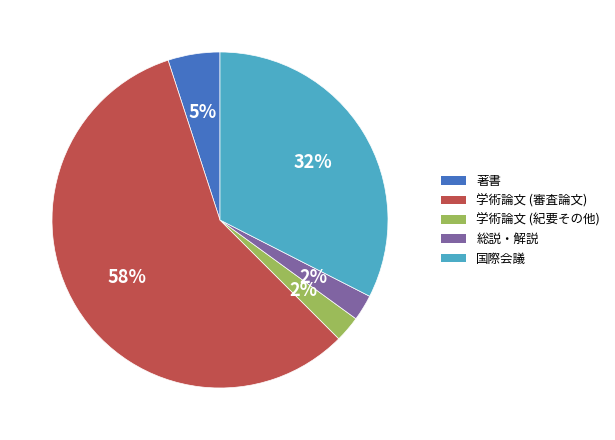

What percentage is the 著書 slice, to the nearest percent?

5%